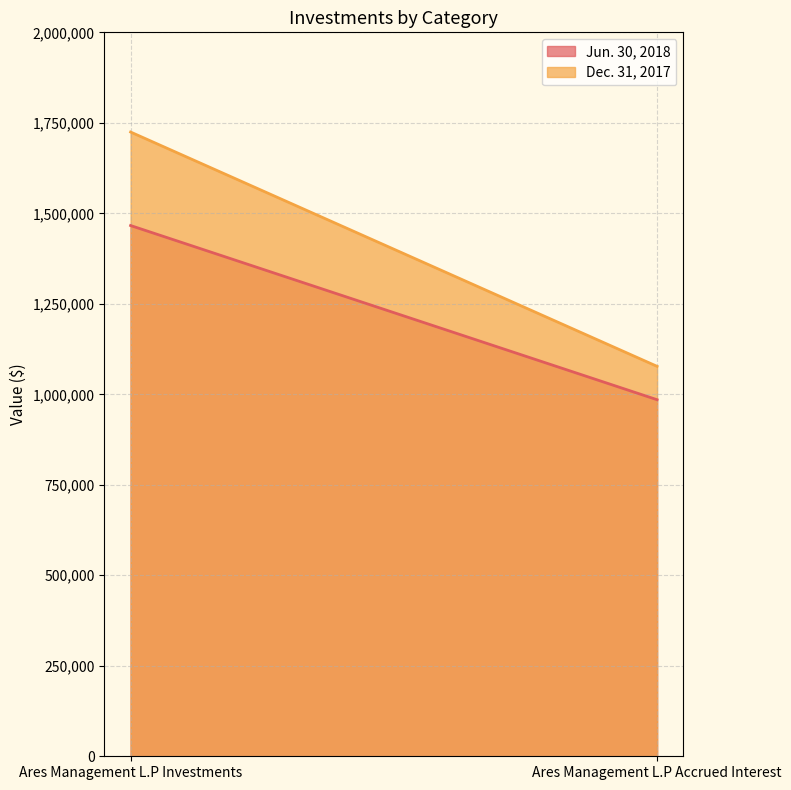

Is the value of Dec. 31, 2017 at Ares Management L.P Investments greater than the value of Jun. 30, 2018 at Ares Management L.P Investments?

Yes